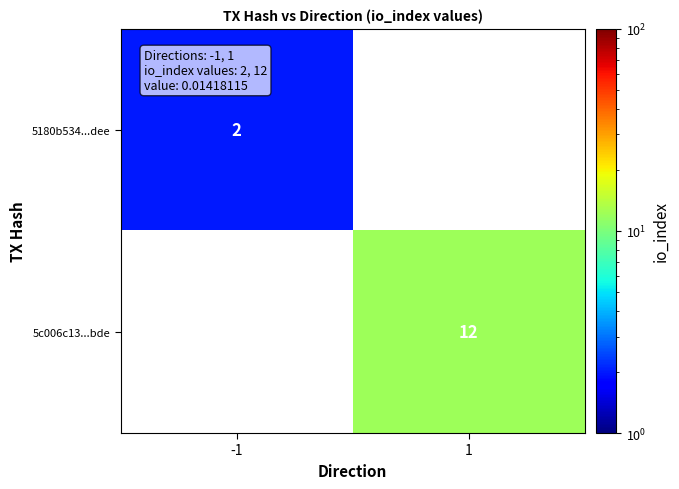

At which category does the chart reach its peak across all series?

1